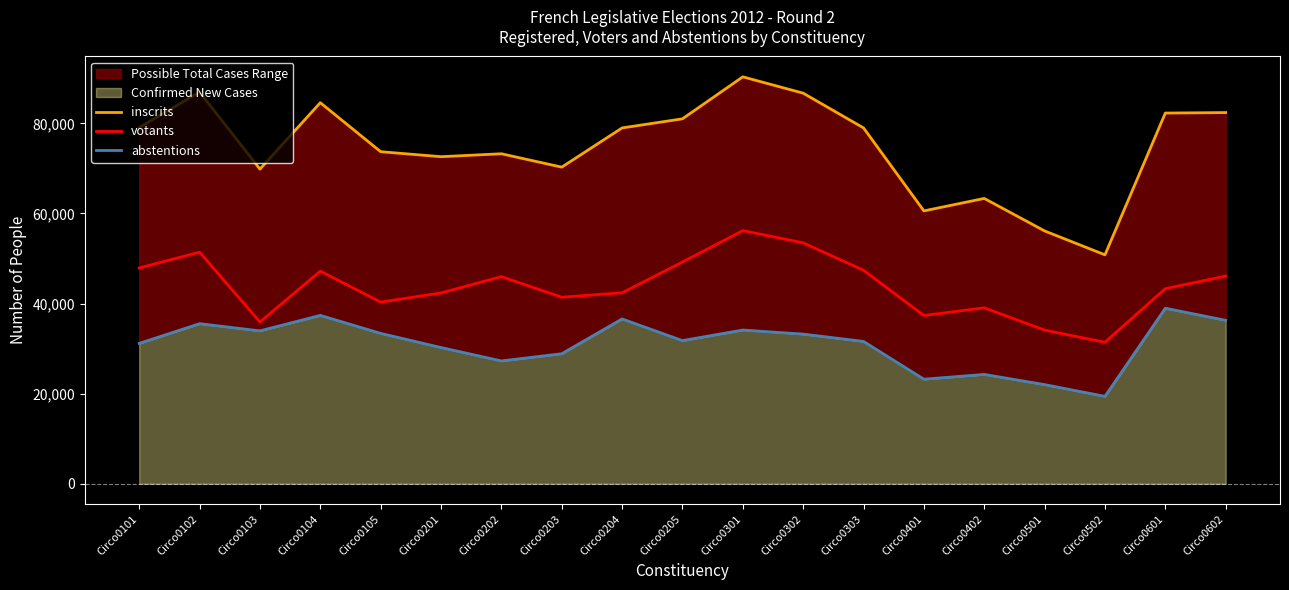

At which label does votants reach its peak?

Circo0301